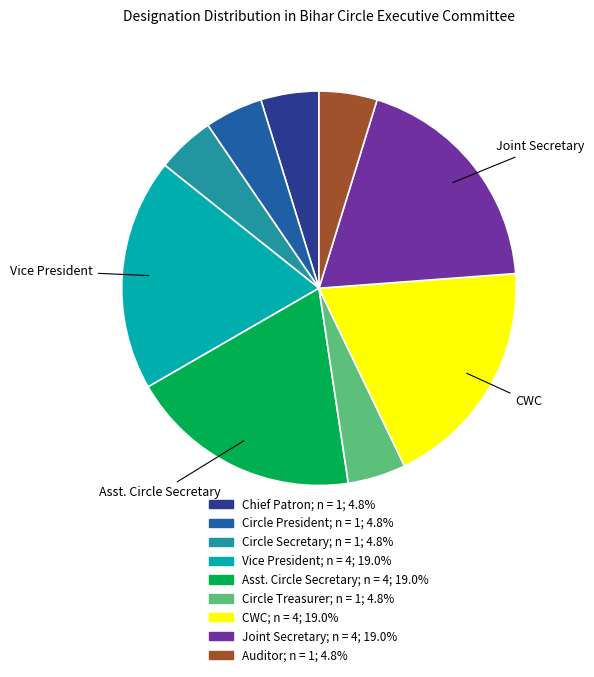

Does any single category account for the majority?

No